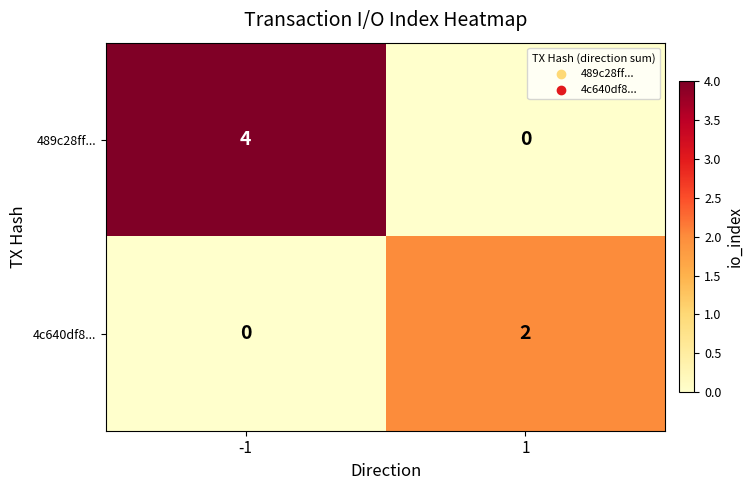

Rank the series at -1 from highest to lowest value.

489c28ff..., 4c640df8...